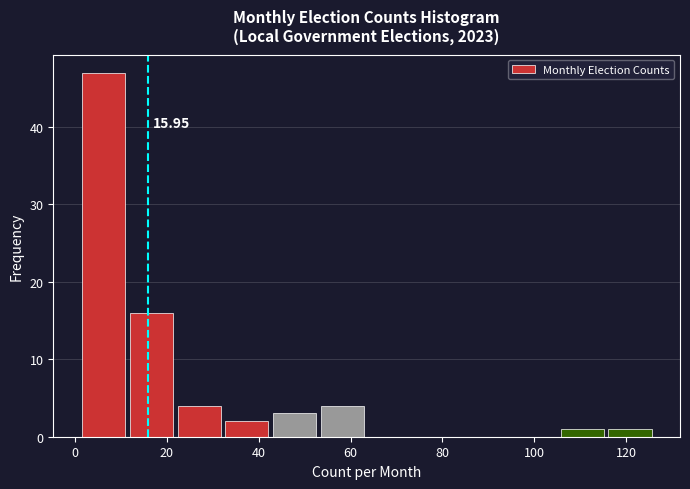

Over which range of the x-axis is the bar tallest?

2 to 12